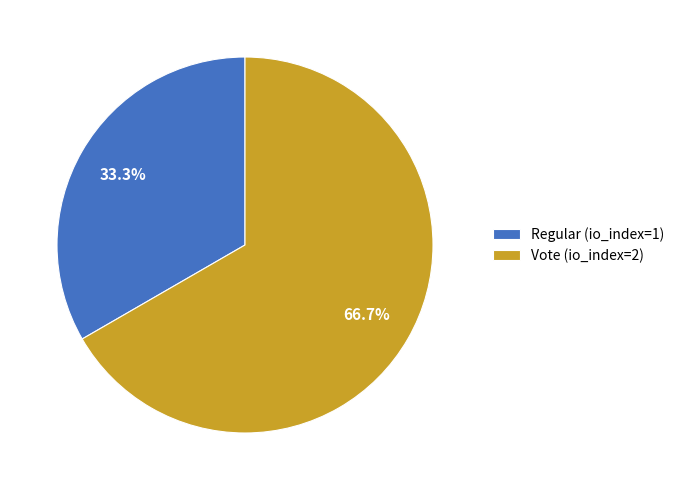

To the nearest percent, what is the combined percentage of Regular (io_index=1) and Vote (io_index=2)?

100%